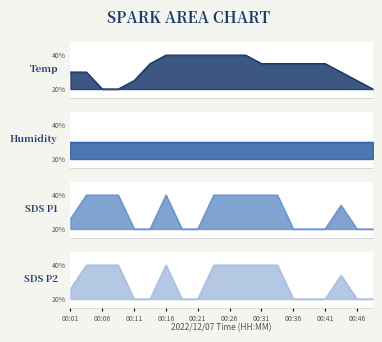

What is the maximum value shown in the chart?

0.4